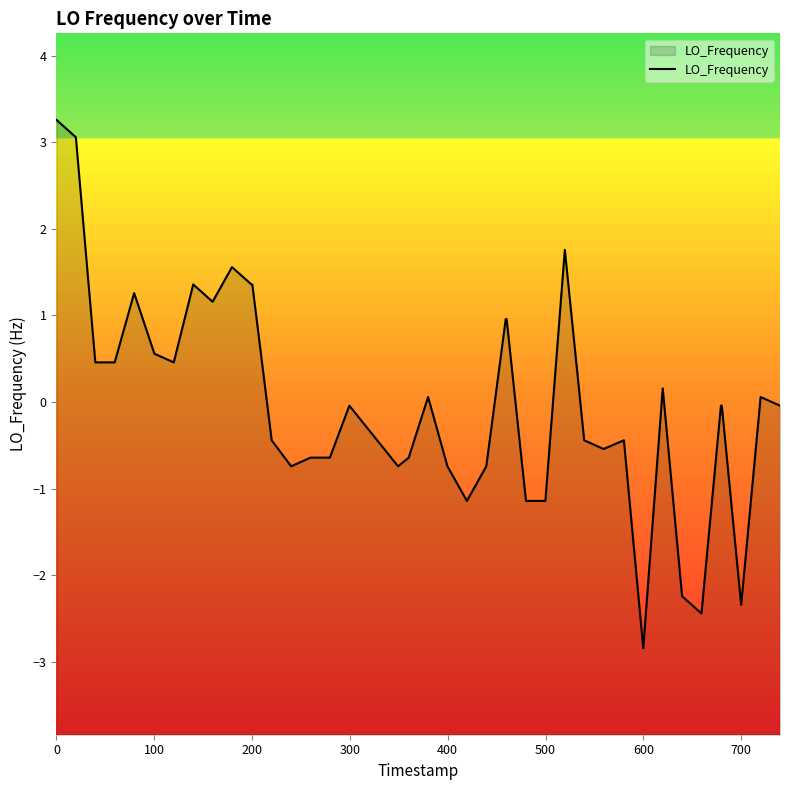

How many lines are shown in the chart?

1